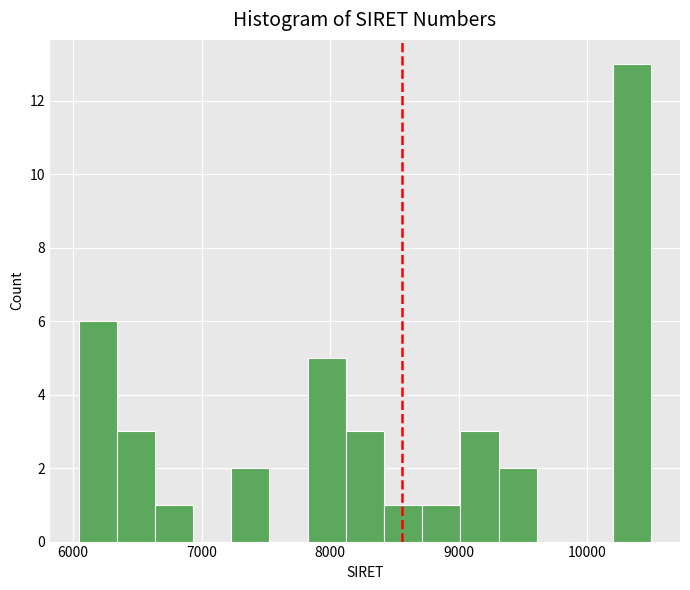

Read against the x-axis, roughly where is the centre of the tallest bar?

10400